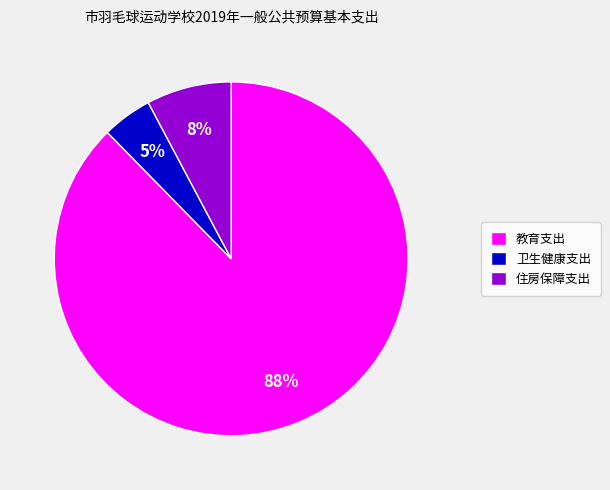

Does 教育支出 account for over 50% of the chart?

Yes